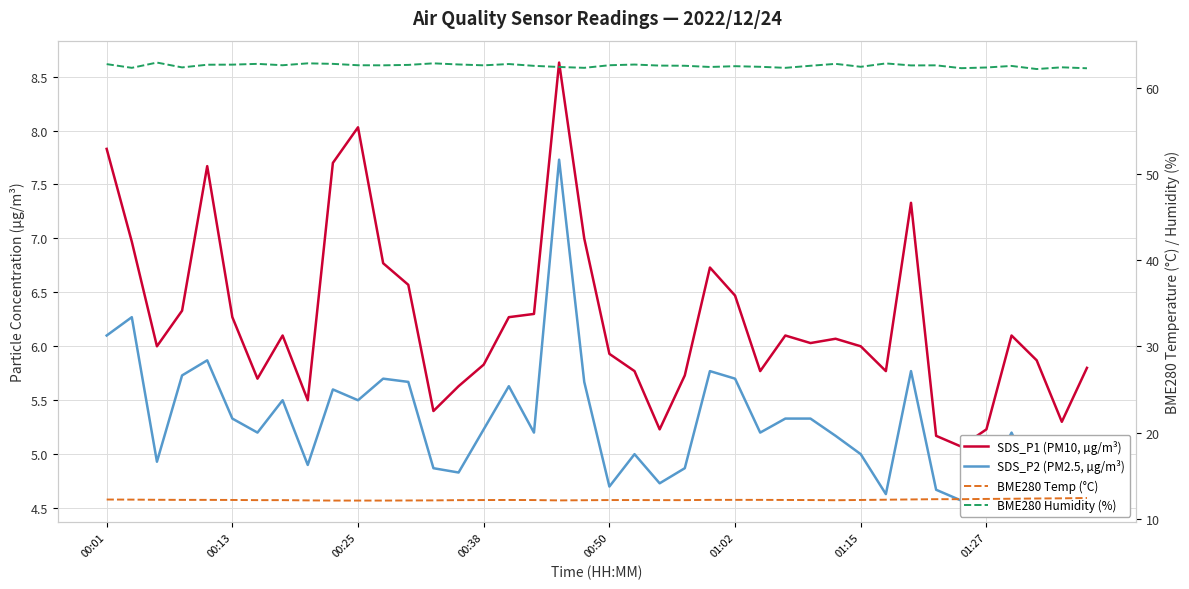

True or false: SDS_P1 (PM10, µg/m³) and SDS_P2 (PM2.5, µg/m³) intersect in this chart.

False